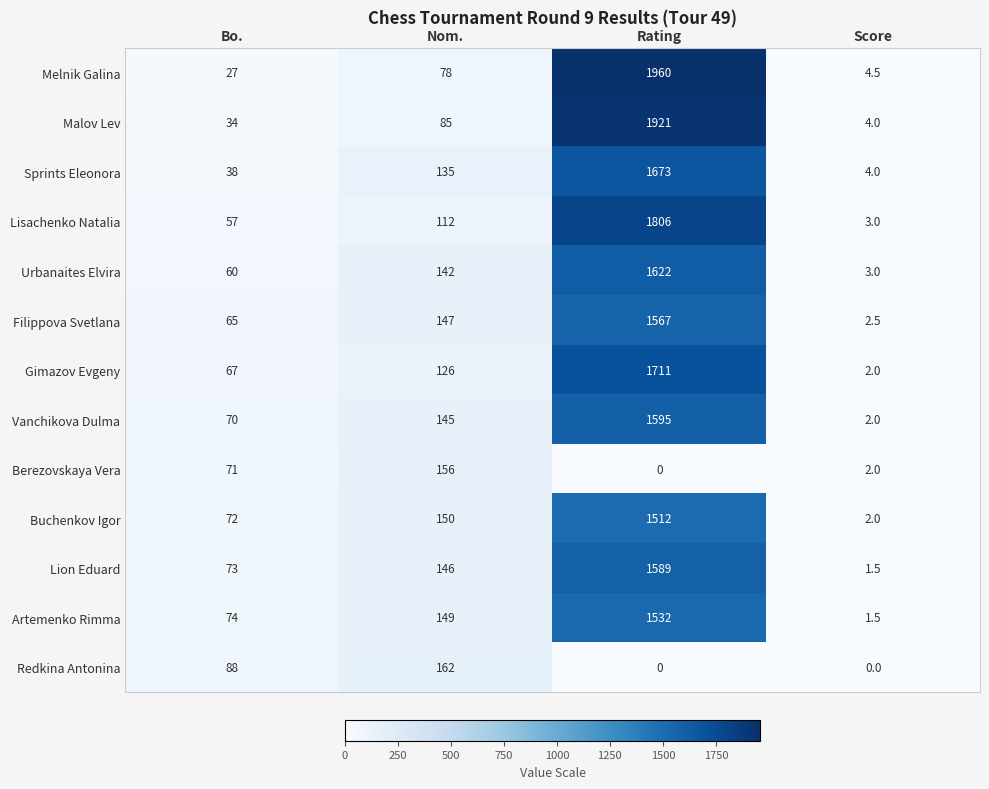

Which label corresponds to the largest value in the chart?

Rating